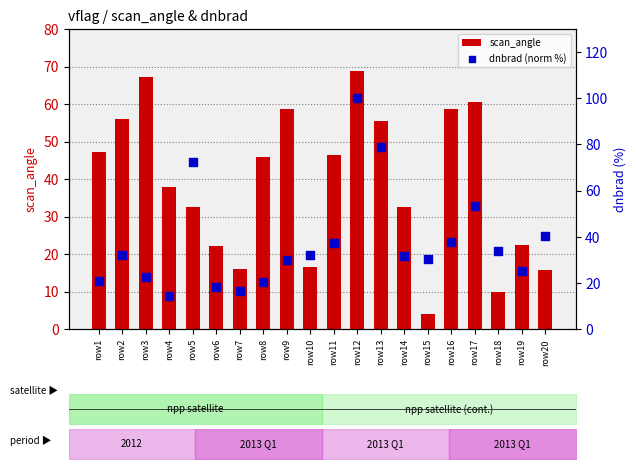

Which series has the largest Y range (max minus min)?

dnbrad (norm %)